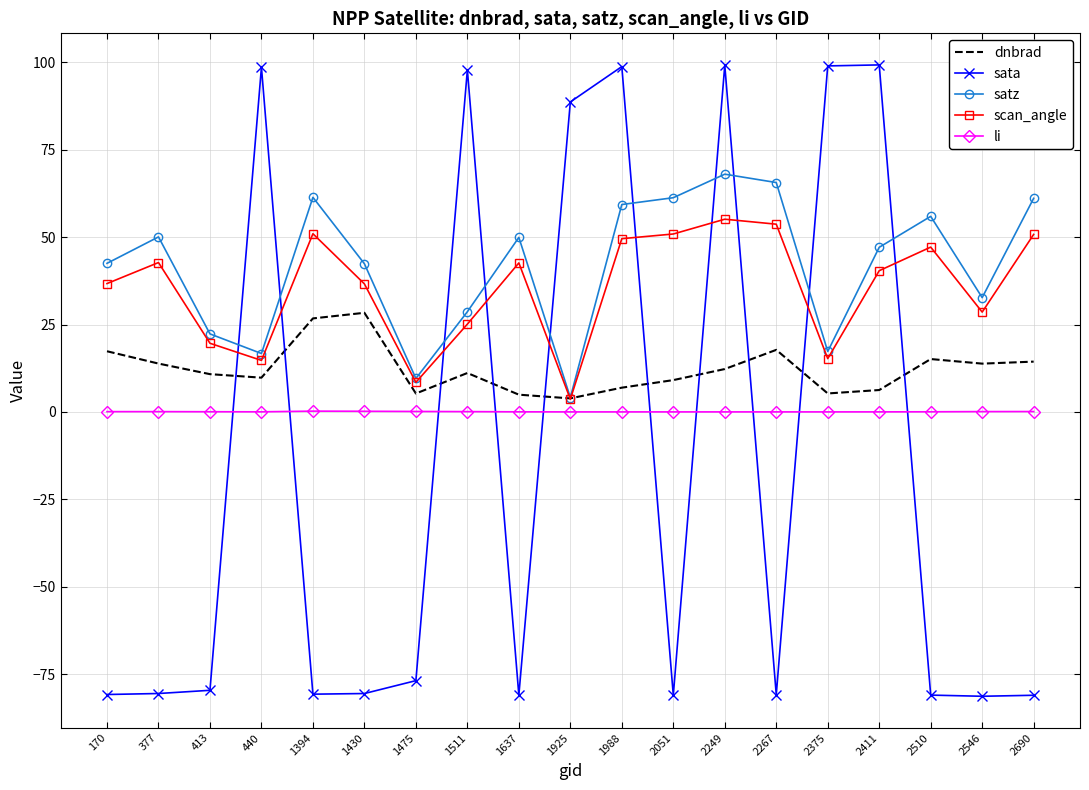

True or false: dnbrad and li intersect in this chart.

False